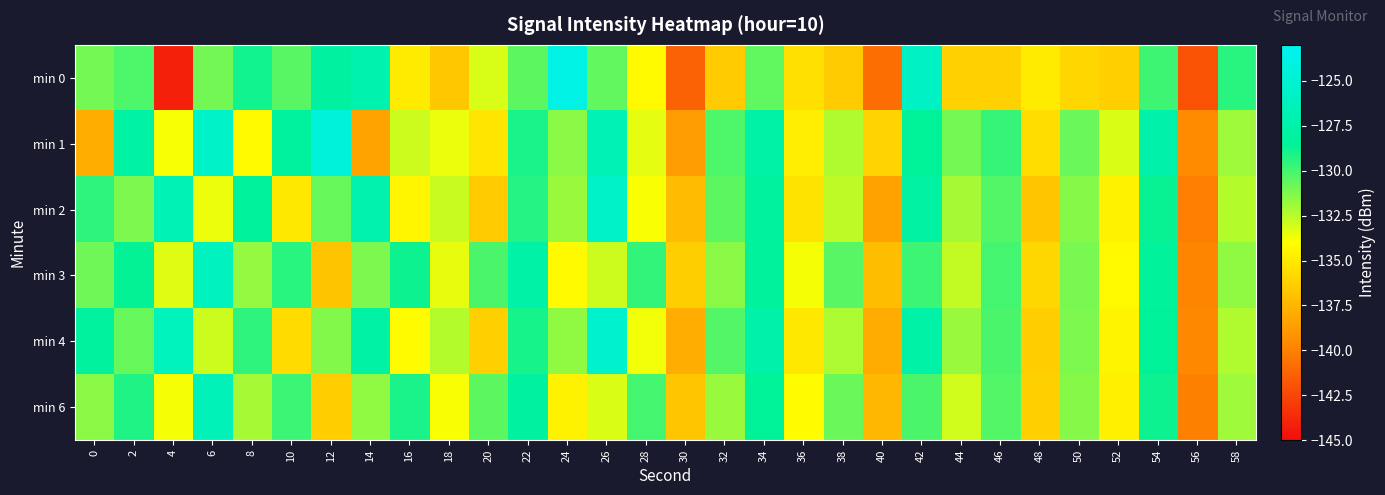

Between 24 and 28, which is larger?

24